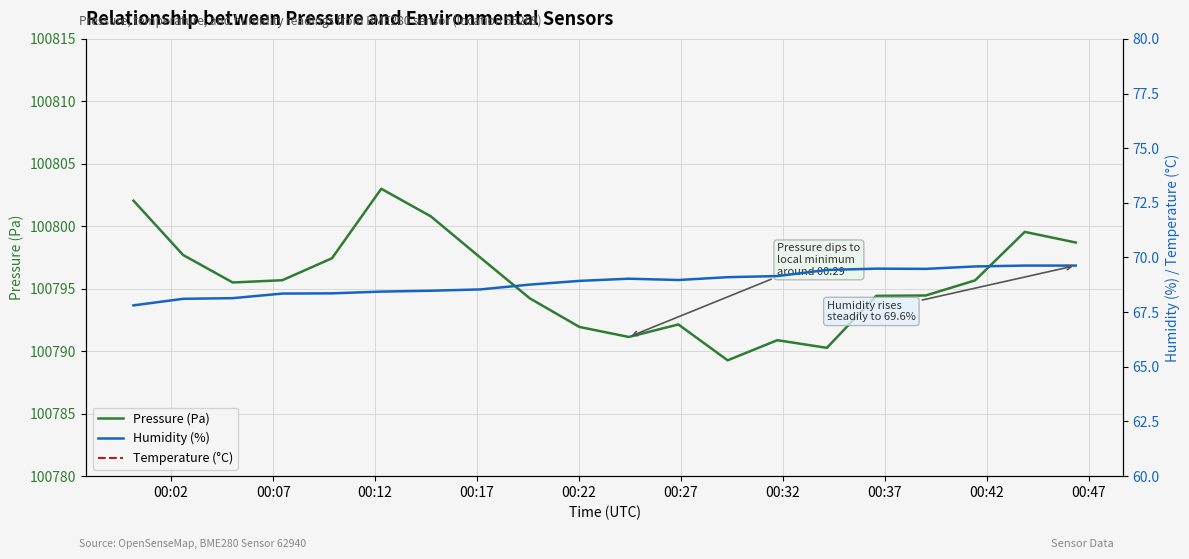

Reading right to left, extract all data points from this chart.

Pressure (Pa): 100798.7	100799.6	100795.7	100794.5	100794.4	100790.3	100790.9	100789.3	100792.1	100791.1	100791.9	100794.2	100797.5	100800.8	100803.0	100797.4	100795.7	100795.5	100797.7	100802.1
Humidity (%): 69.6	69.6	69.6	69.5	69.5	69.4	69.2	69.1	69.0	69.0	68.9	68.8	68.5	68.5	68.4	68.4	68.3	68.1	68.1	67.8
Temperature (°C): 16.3	16.3	16.3	16.3	16.4	16.4	16.4	16.4	16.4	16.4	16.5	16.5	16.5	16.5	16.5	16.5	16.6	16.6	16.6	16.6